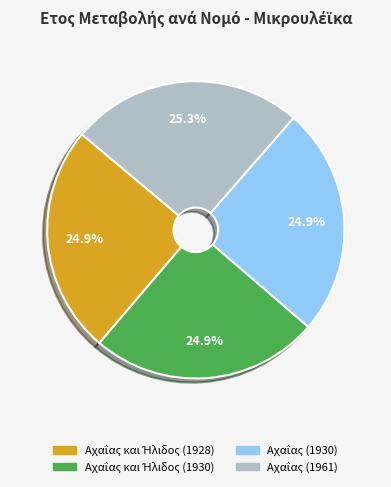

Is there any slice that represents more than half of the pie?

No